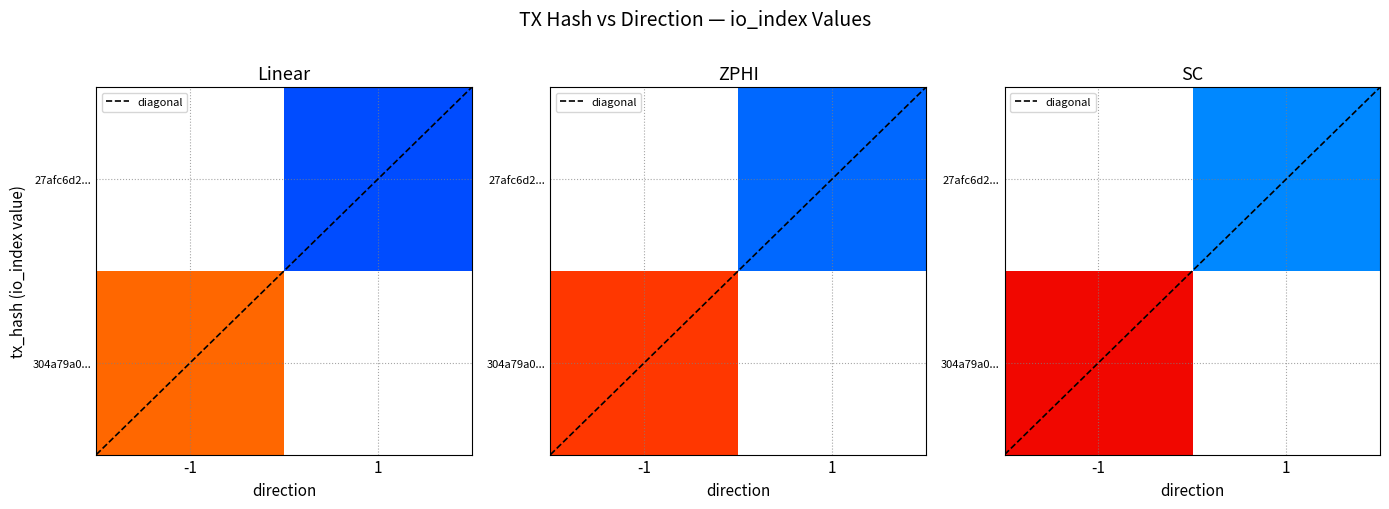

What is the approximate value of 304a79a0a4ba01a18c84fa1cb096de5a7d370e8 at direction?

-1